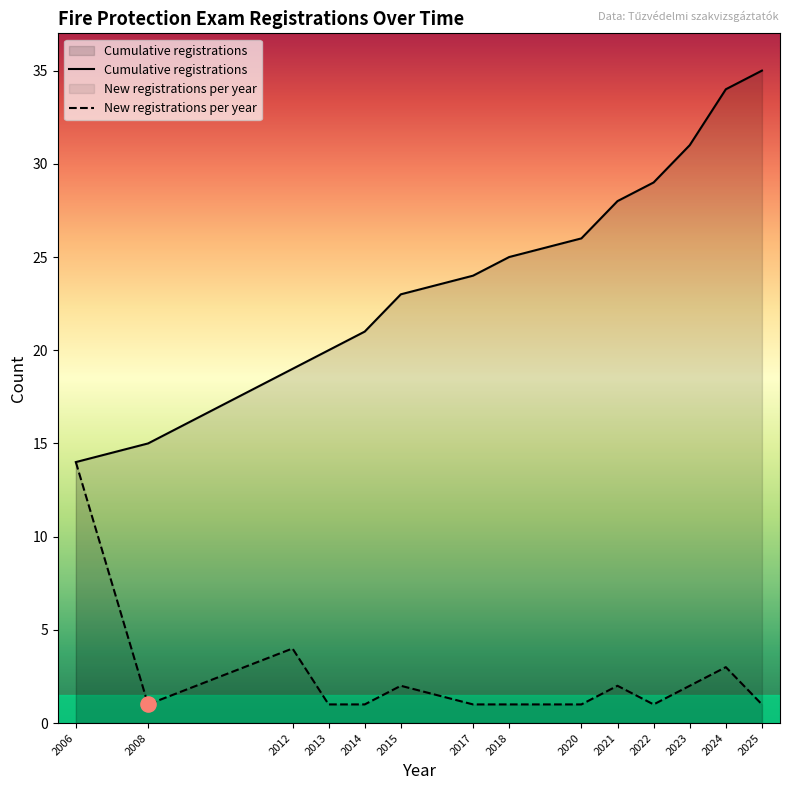

What are all the series names shown in the legend?

Cumulative registrations, New registrations per year